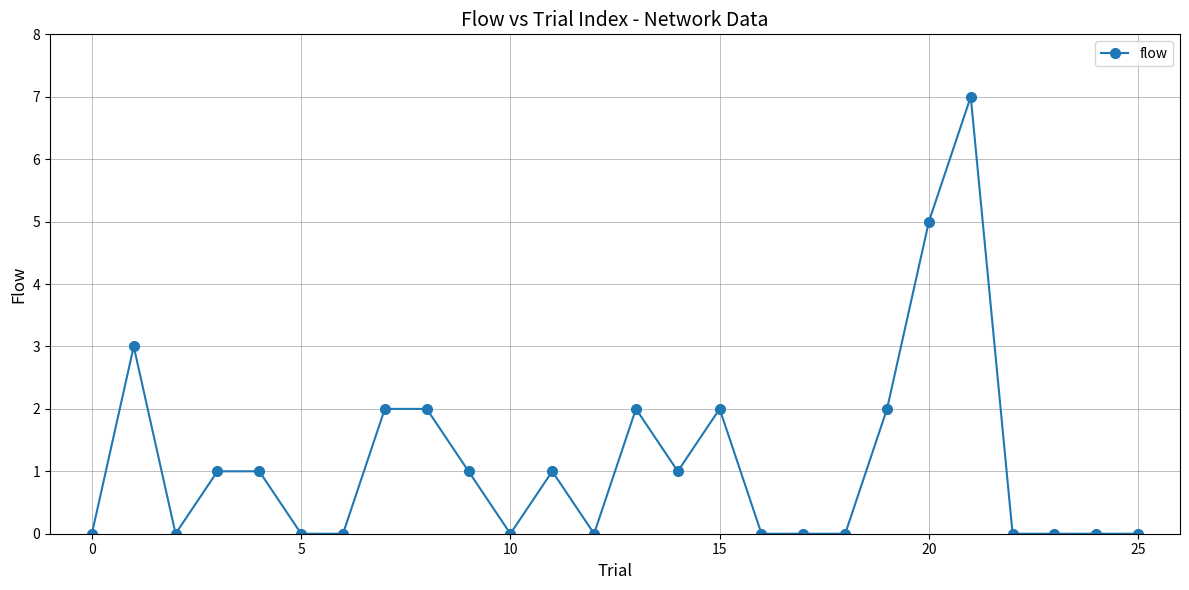

True or false: there are more than 2 points higher than both neighbors.

True